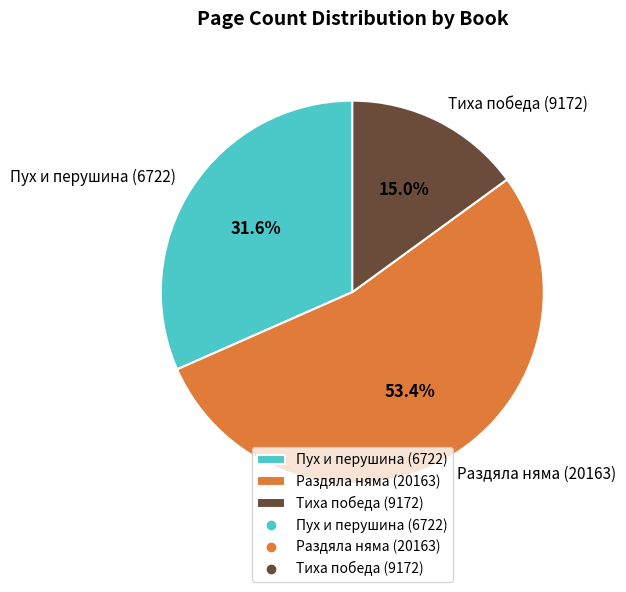

Is it true that Раздяла няма (20163) is 47% of the pie?

False